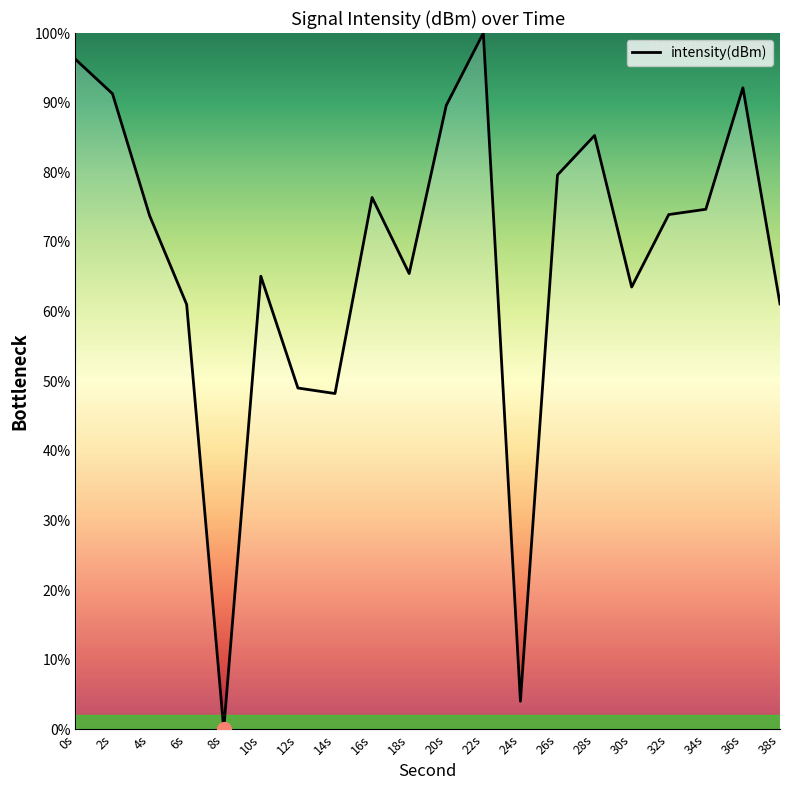

What is the difference between the maximum and minimum values?

100.0